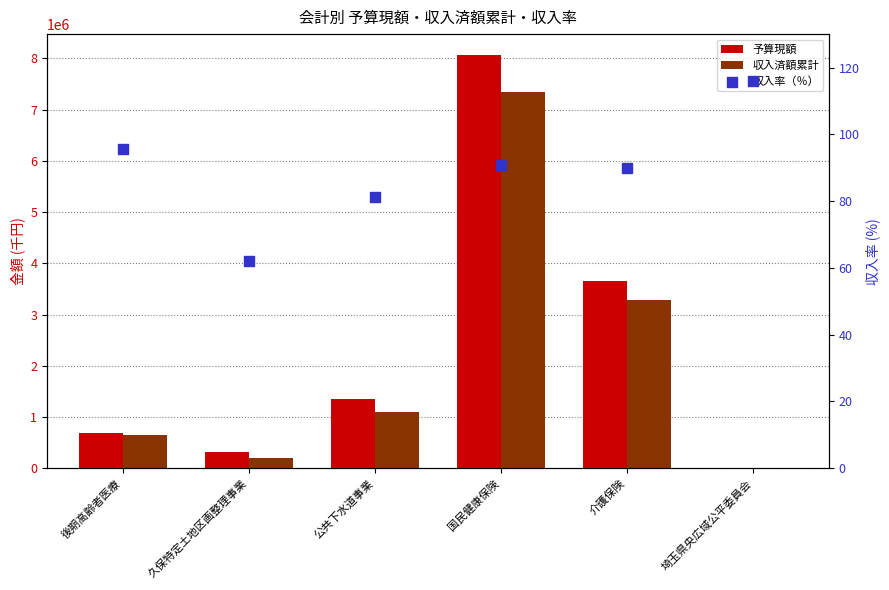

At which category is the sum across all series the highest?

国民健康保険